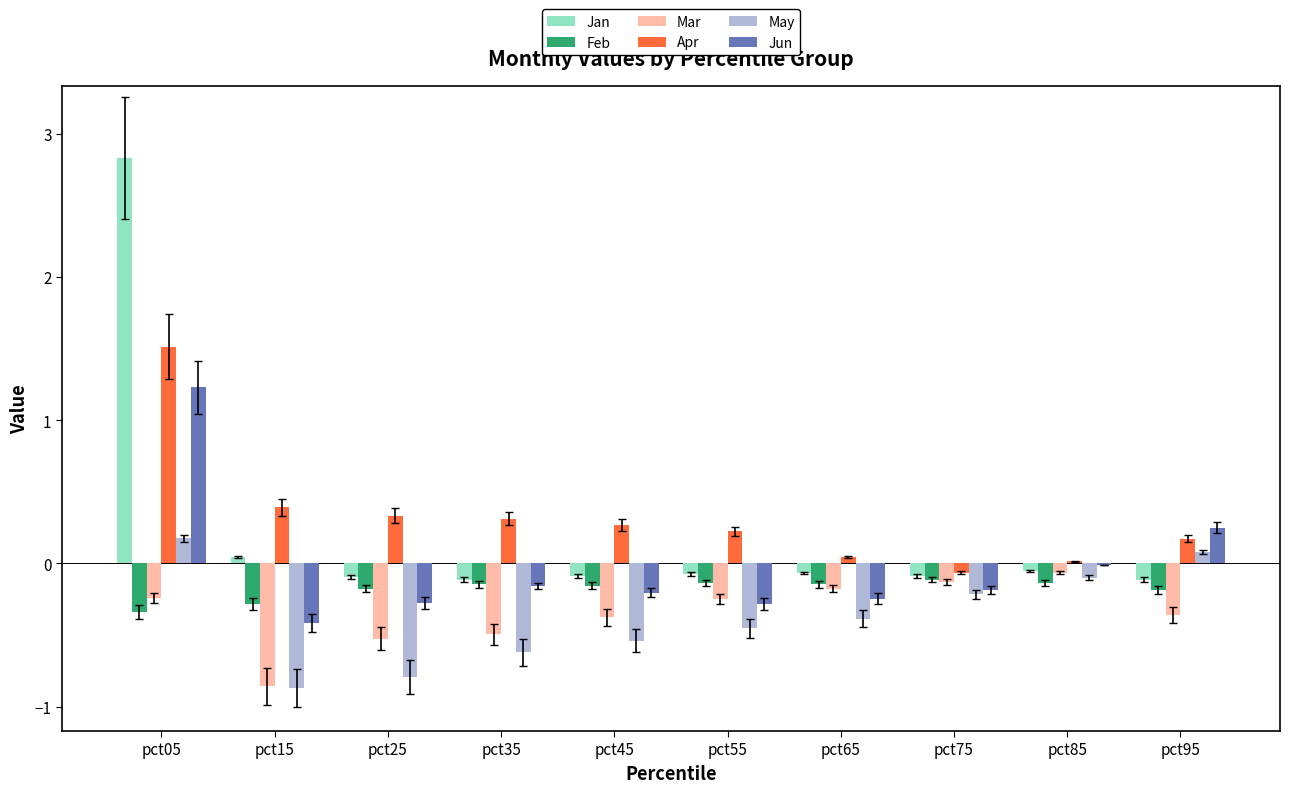

Which series has the widest spread of values?

Jan